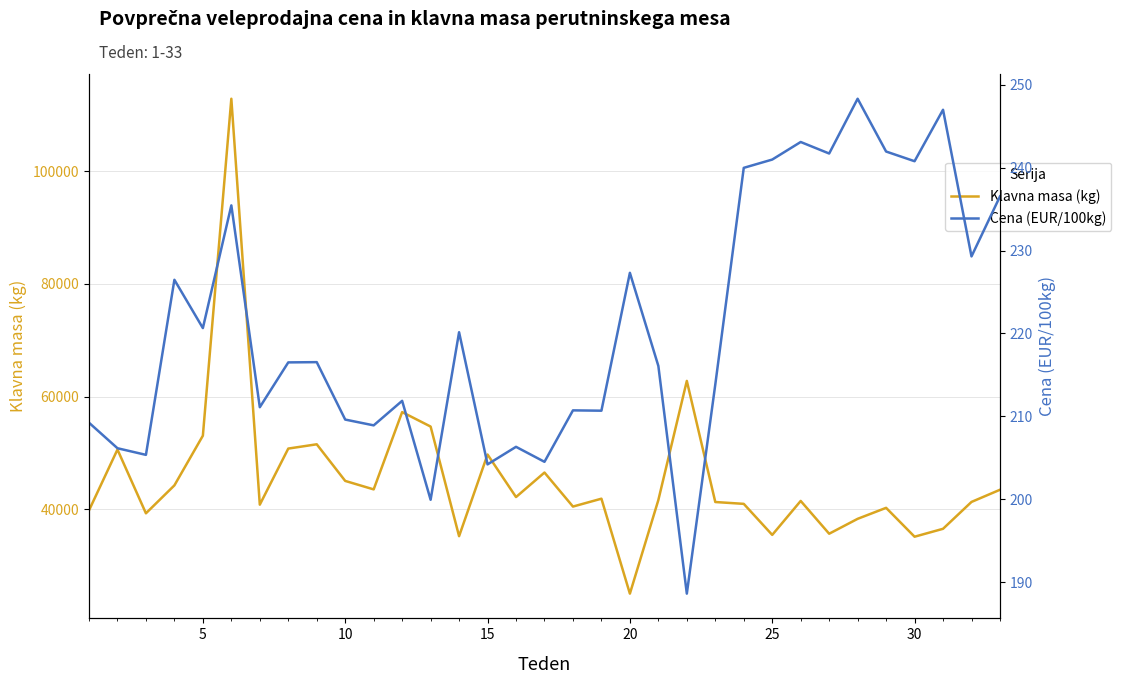

Rank the series by their average value, from lowest to highest.

Cena (EUR/100kg), Klavna masa (kg)